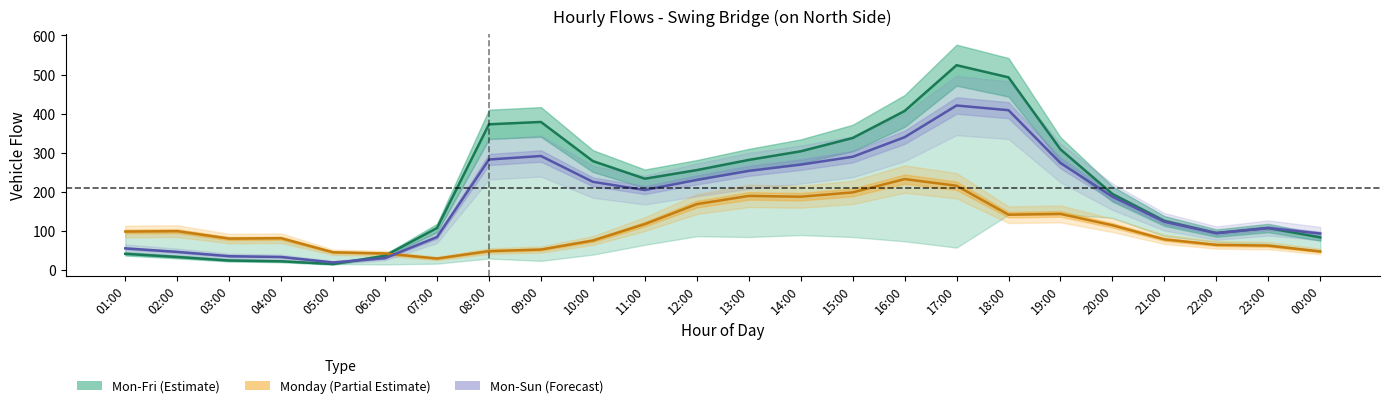

What is the difference between the Mon-Fri (Estimate) values at 20:00 and 11:00?

39